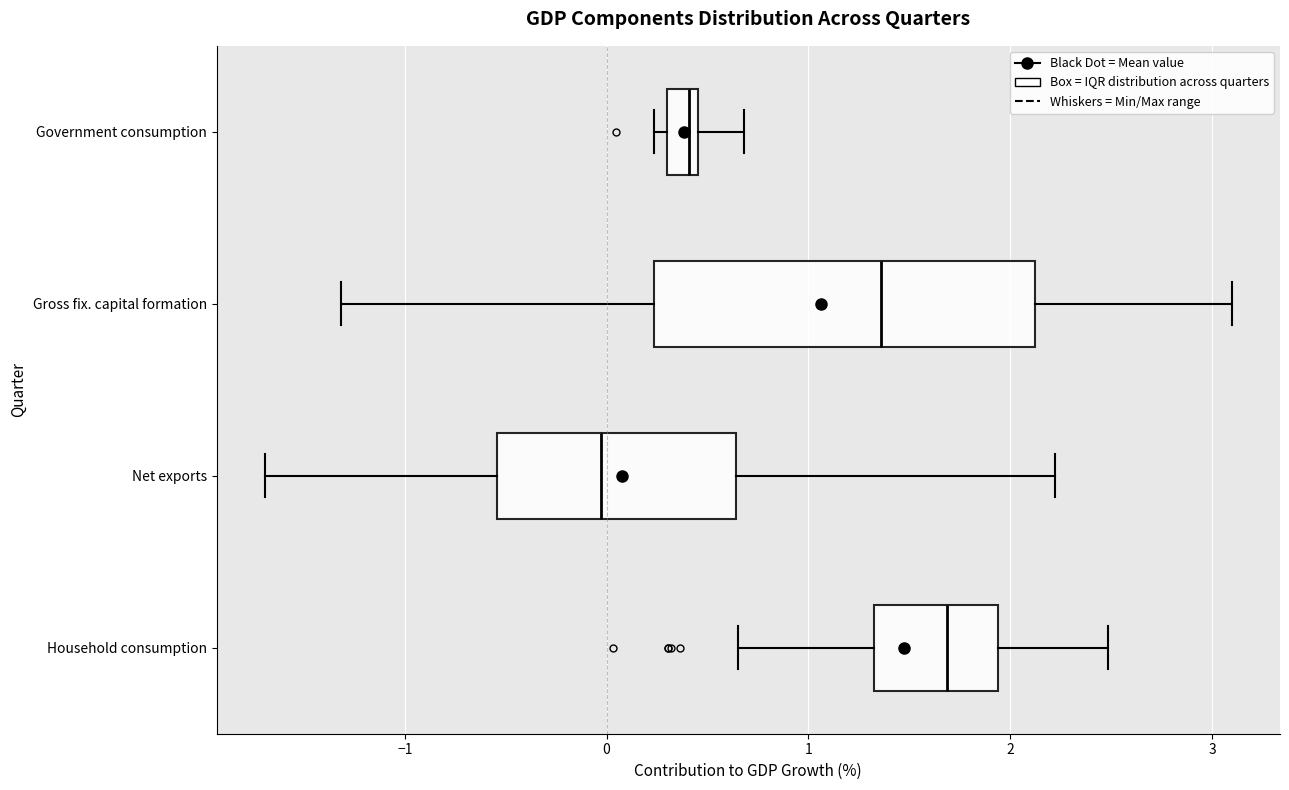

Where is the right edge of the box for Government consumption on the x-axis? The values are not printed on the chart, so give them approximately, as read against the axis.

0.5